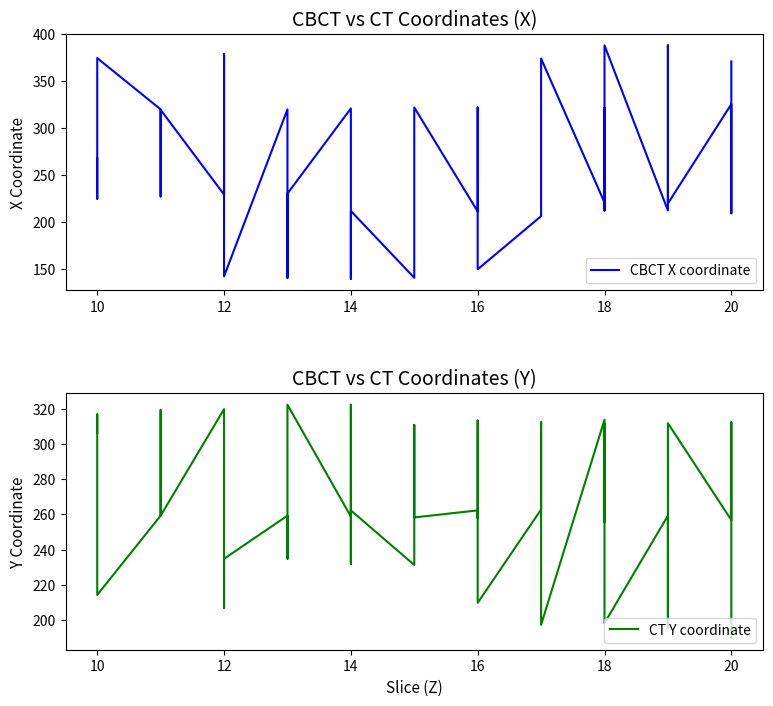

Which label corresponds to the smallest value in the chart?

14